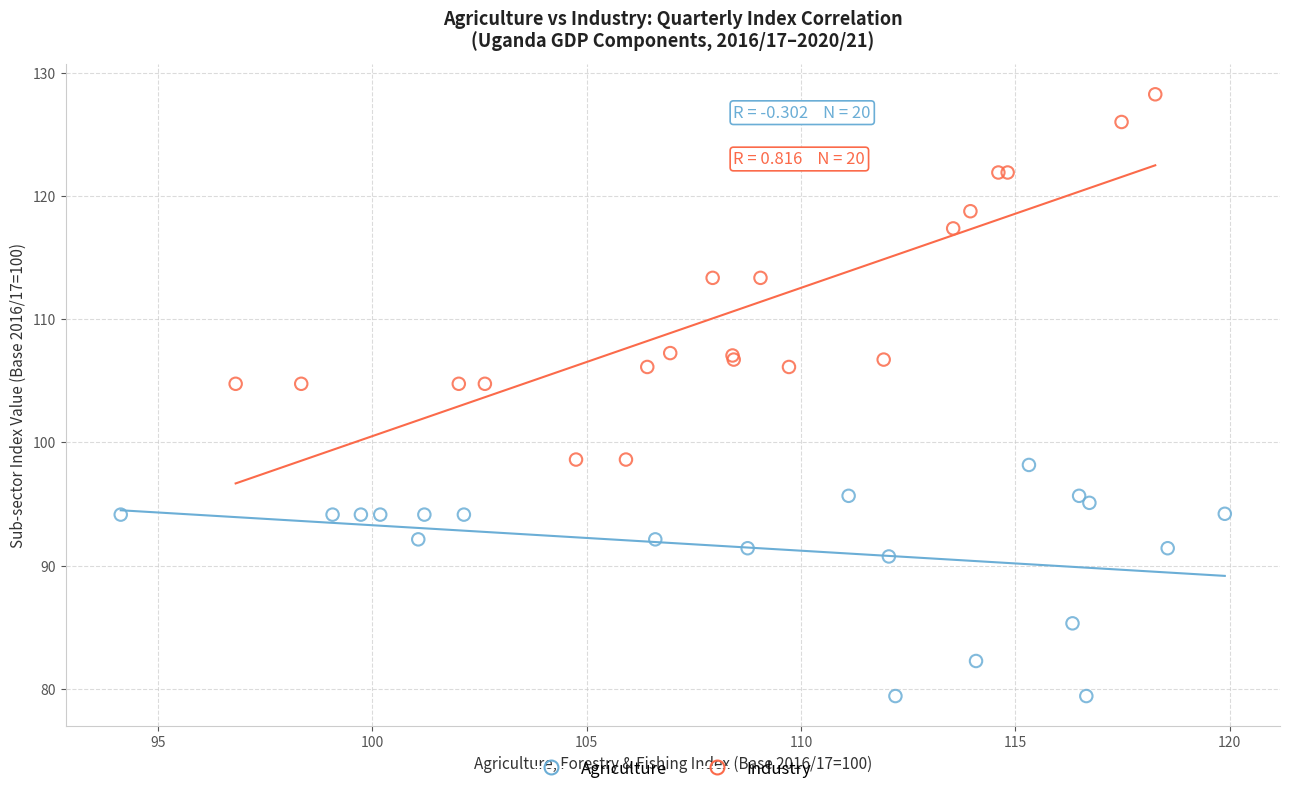

Which series contains the lowest Y value?

Agriculture